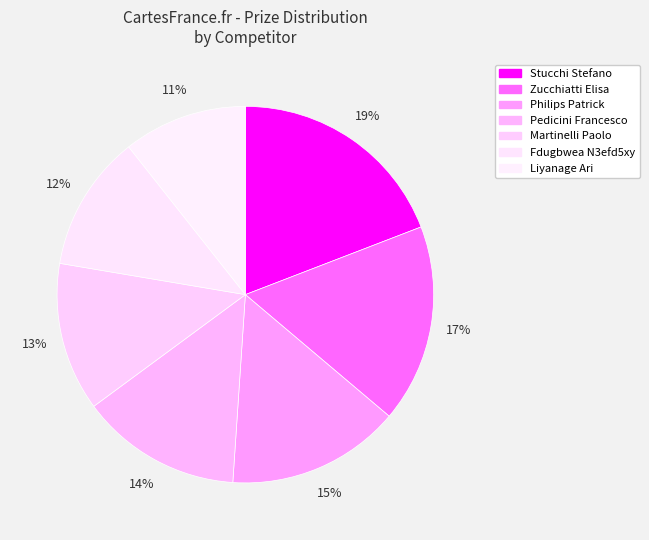

What is the largest slice in the pie chart?

Stucchi Stefano